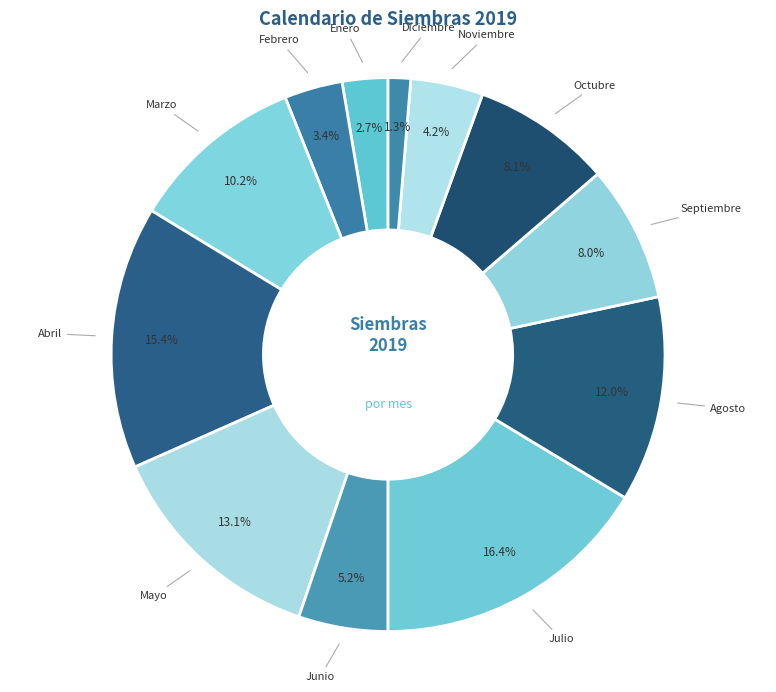

How many slices are in this pie chart?

12